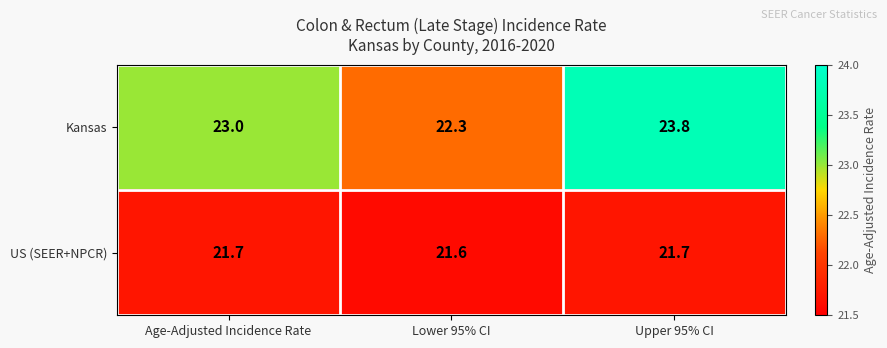

Is the value of US (SEER+NPCR) at Age-Adjusted Incidence Rate greater than the value of Kansas at Age-Adjusted Incidence Rate?

No